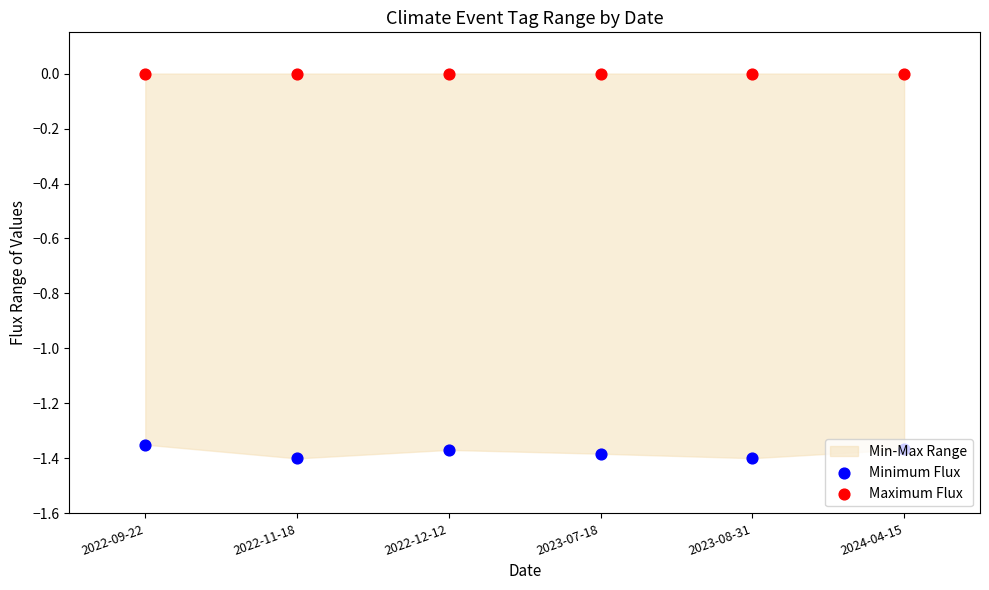

Is the value of Minimum Flux at 2024-04-15 greater than the value of Maximum Flux at 2023-08-31?

No